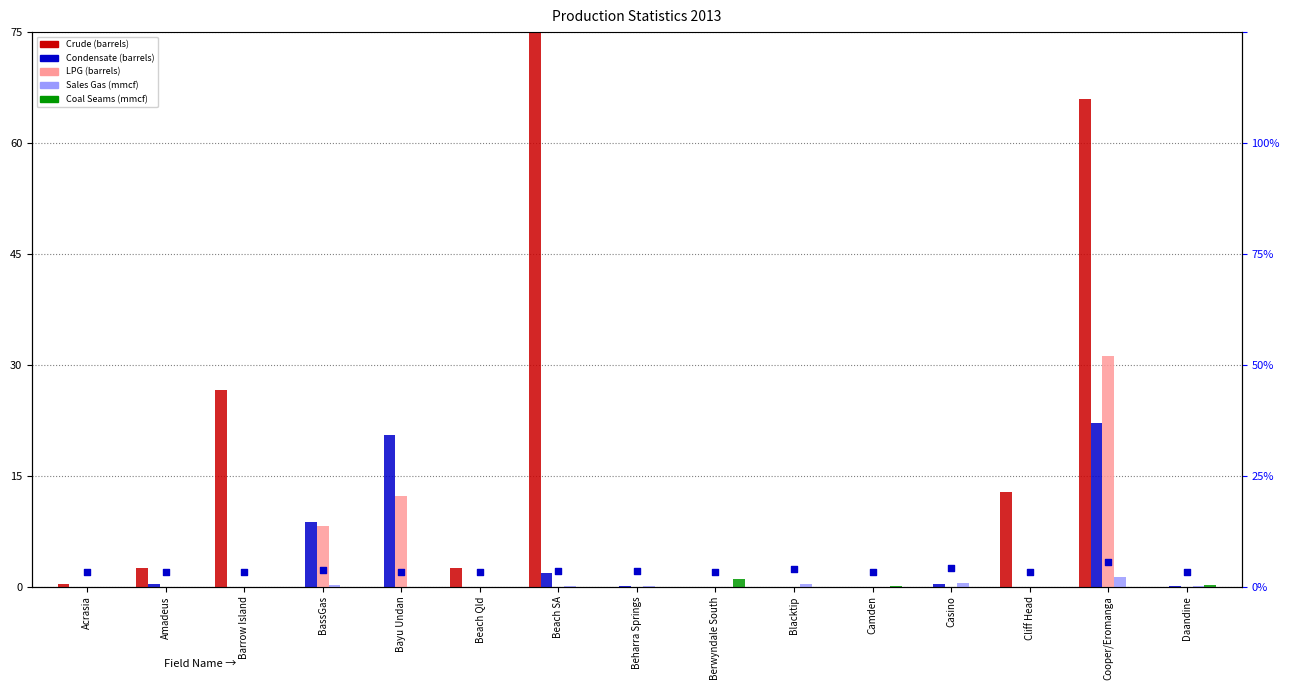

What is the total value across all series at Cooper/Eromanga?

120.5